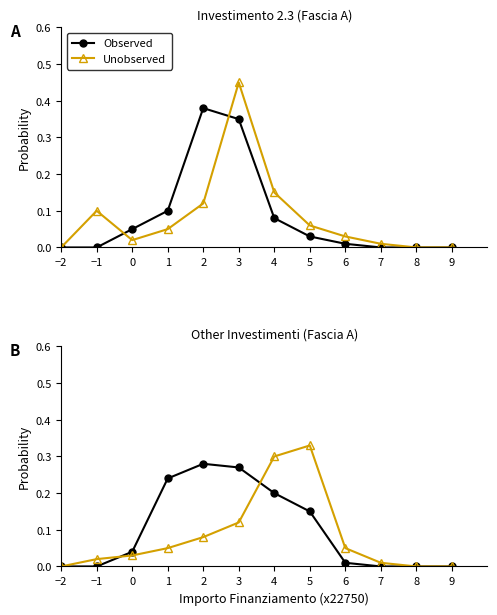

What position from the left is 4?

7